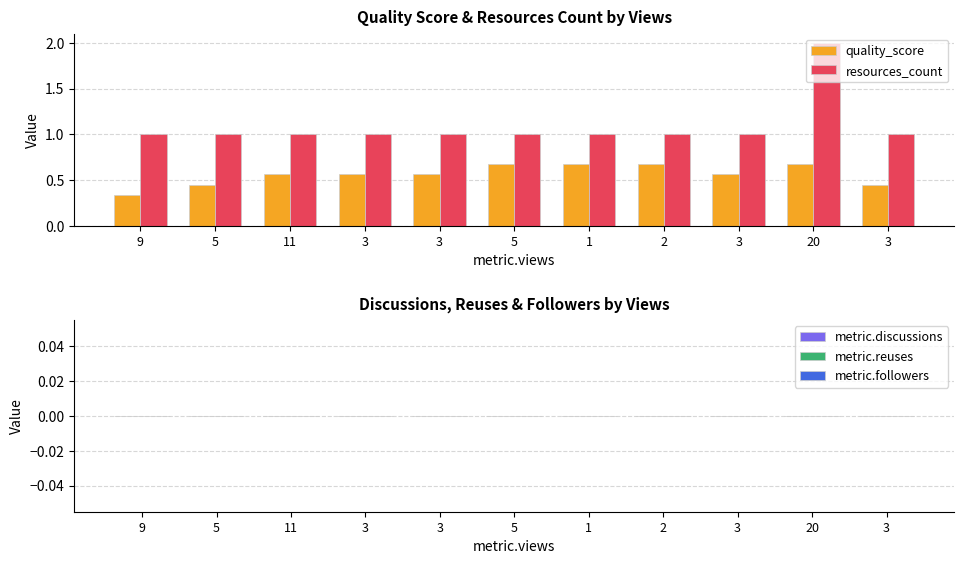

What are all the series names shown in the legend?

quality_score, resources_count